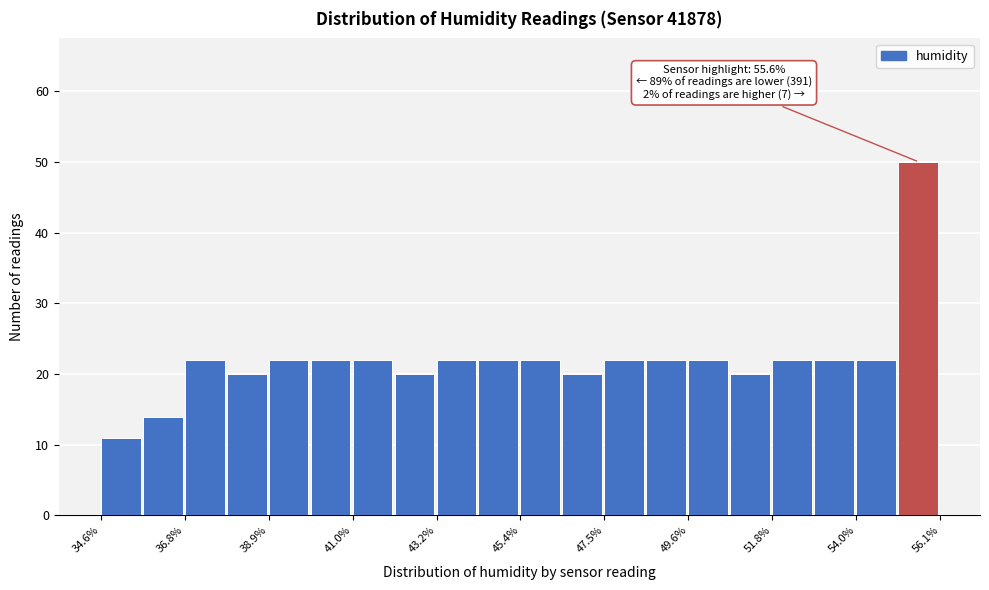

Around what value on the x-axis is the tallest bar? Give the approximate position of its centre, as read against the axis.

55.5